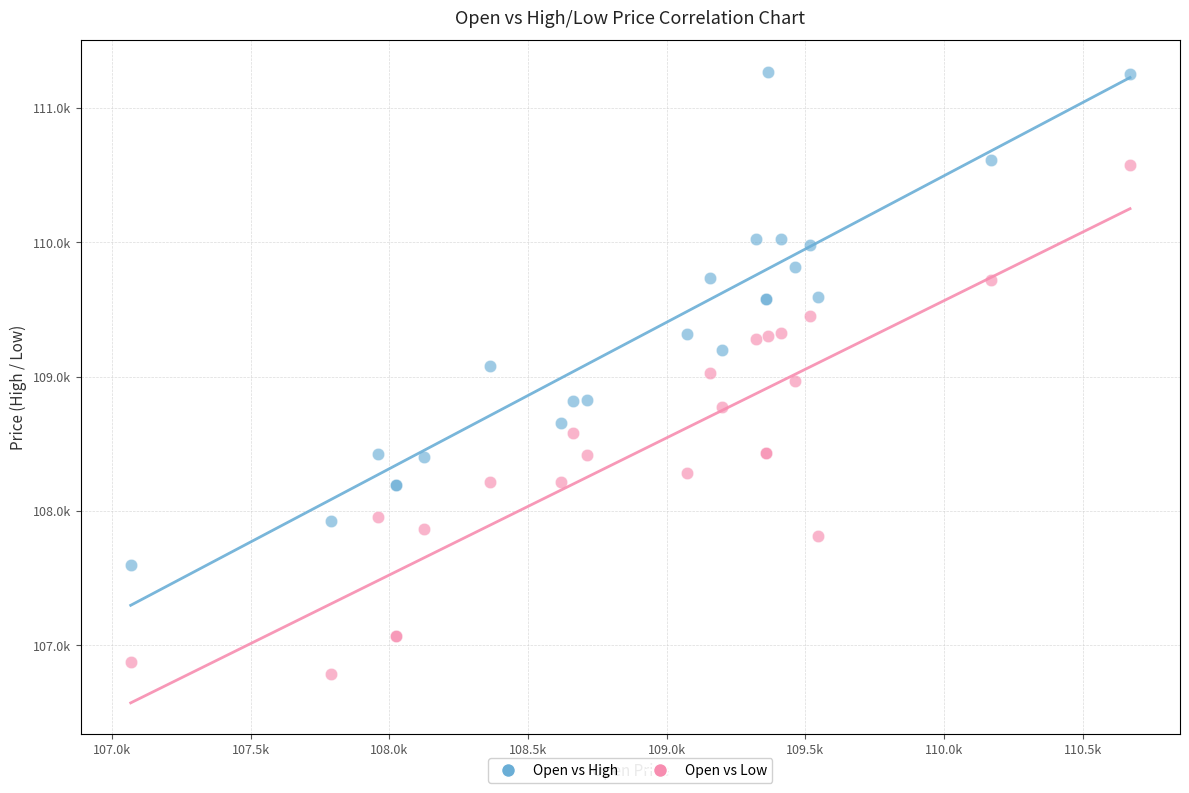

What are all the series names shown in the legend?

Open vs High, Open vs Low